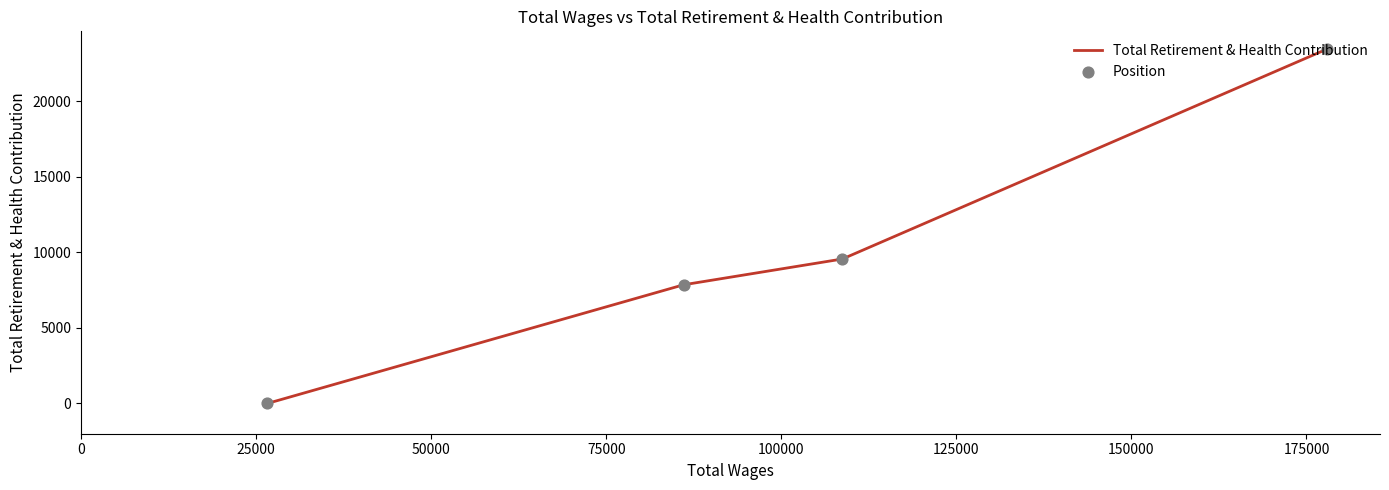

Which series contains the lowest Y value?

Total Retirement & Health Contribution